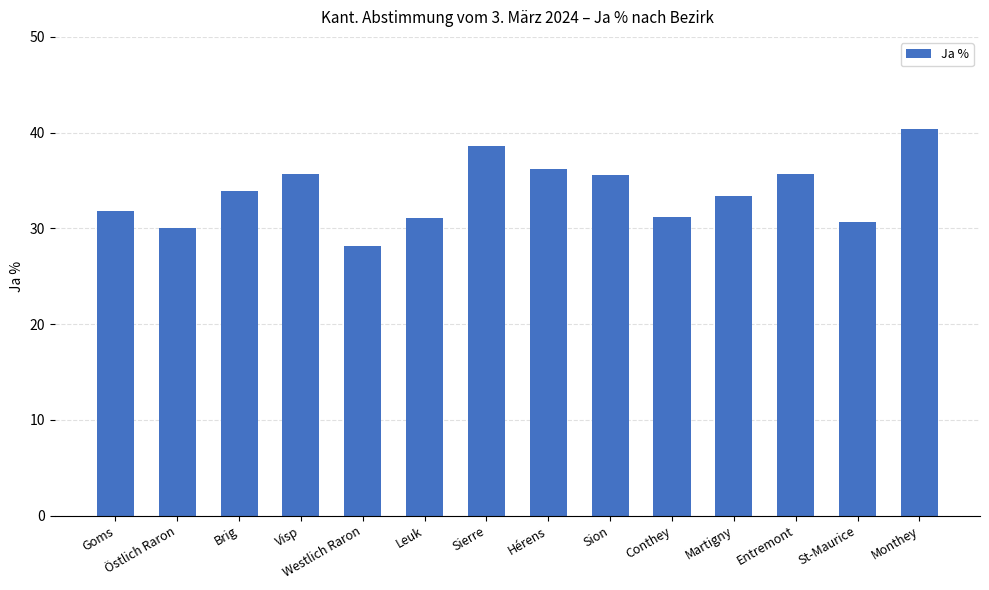

How many bars are there in total?

14